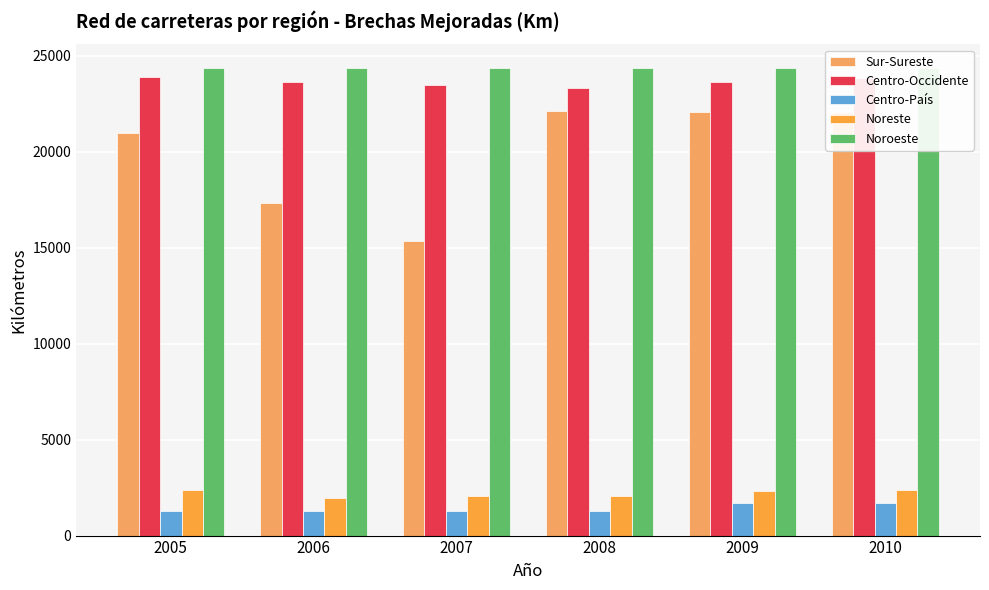

What is the difference between the Noroeste values at 2006 and 2009?

0.4